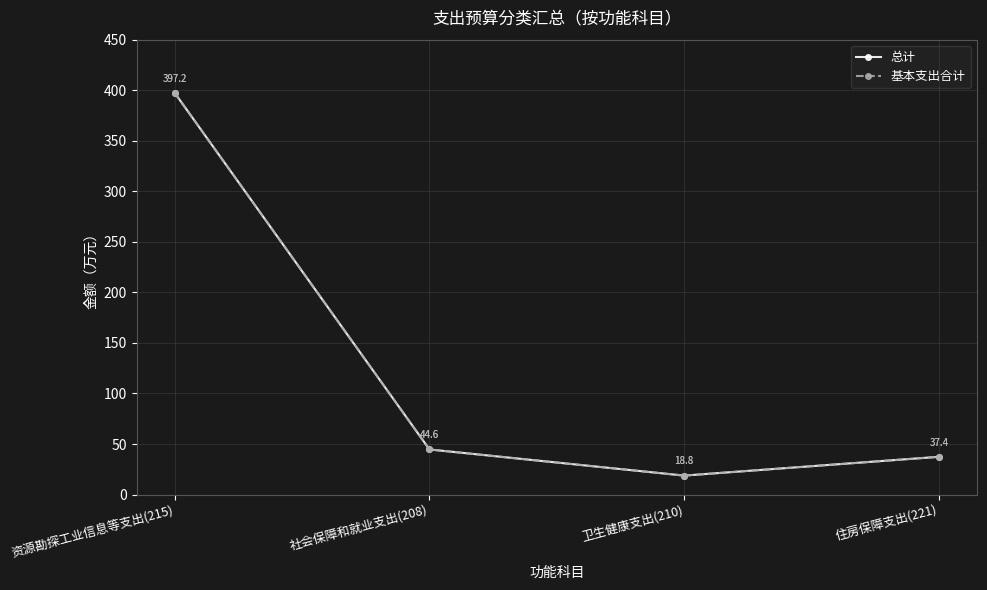

Is this an area chart (filled region under the line)?

No